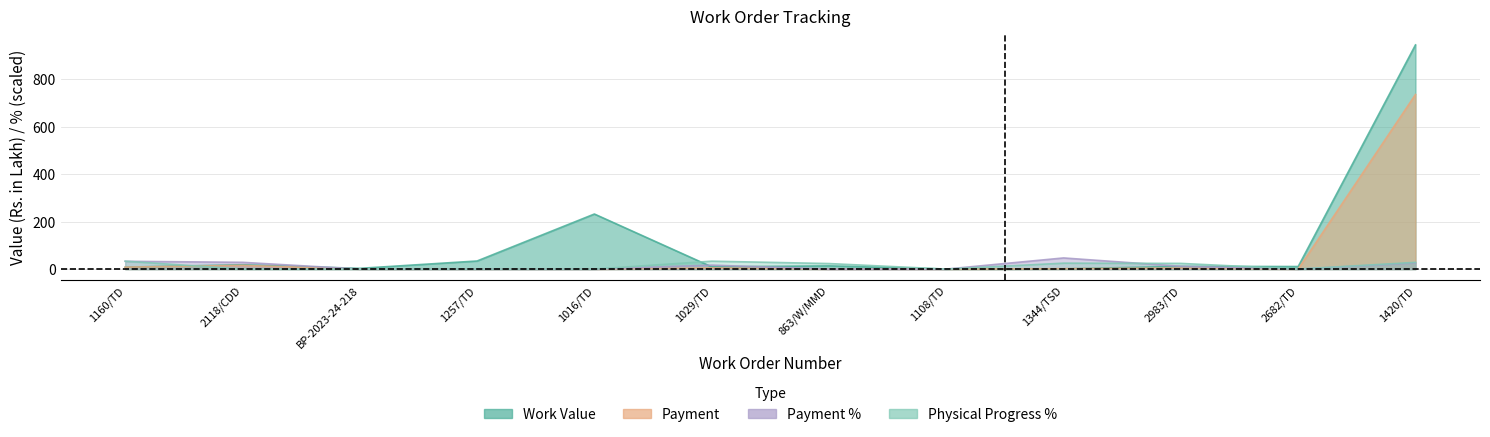

What is the label of the 1st point from the left?

1160/TD